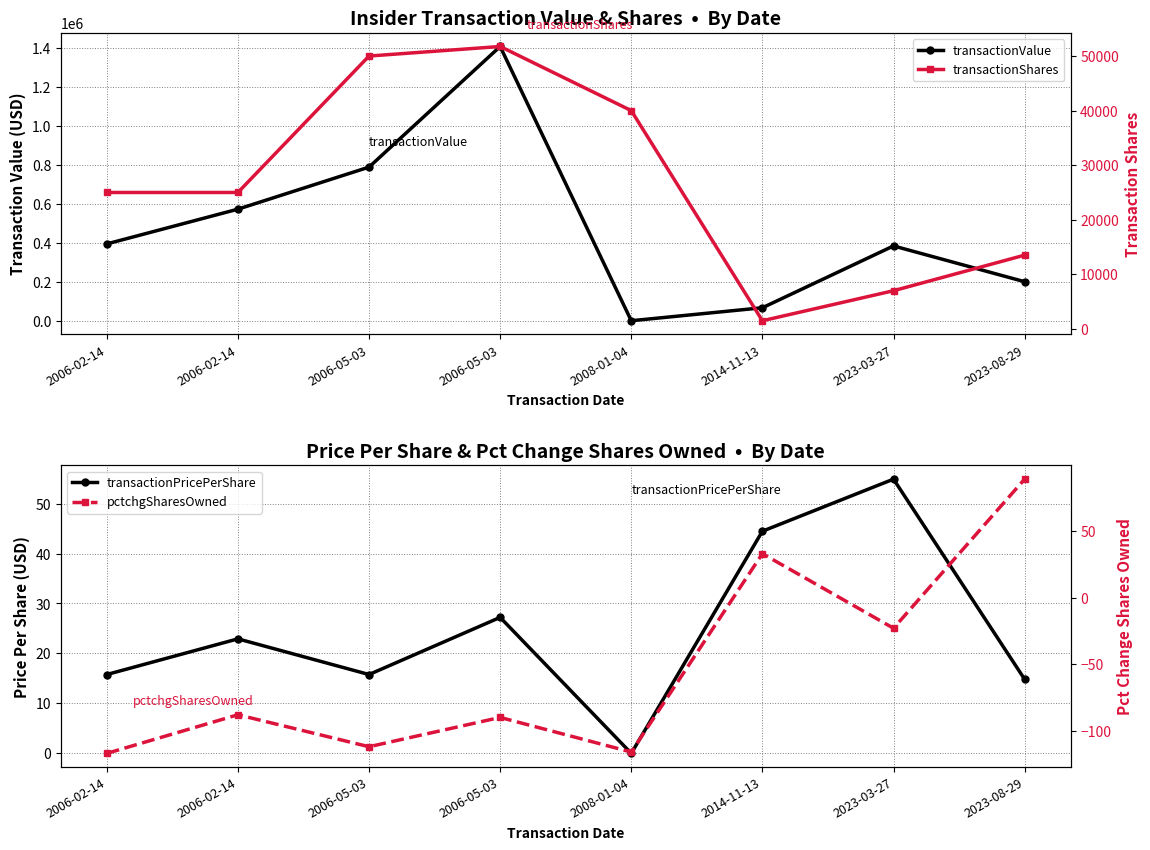

Rank the series by their maximum value, from highest to lowest.

transactionValue, transactionShares, pctchgSharesOwned, transactionPricePerShare